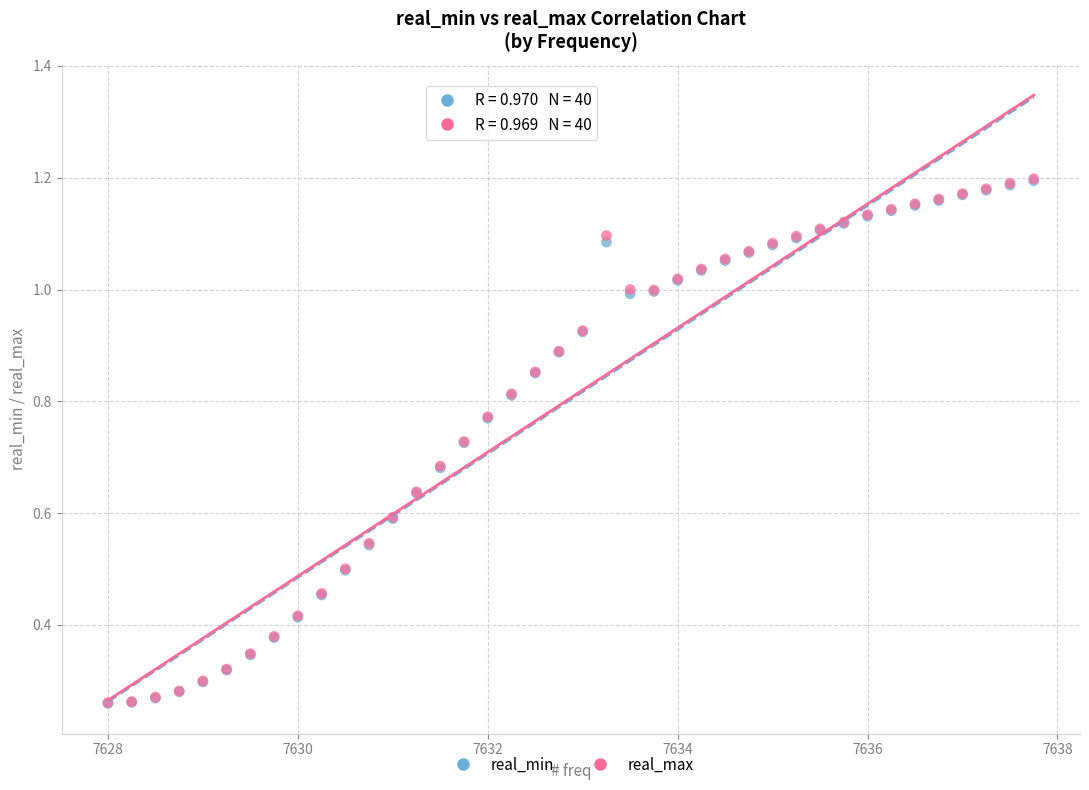

Which series has the widest spread of Y values?

real_max